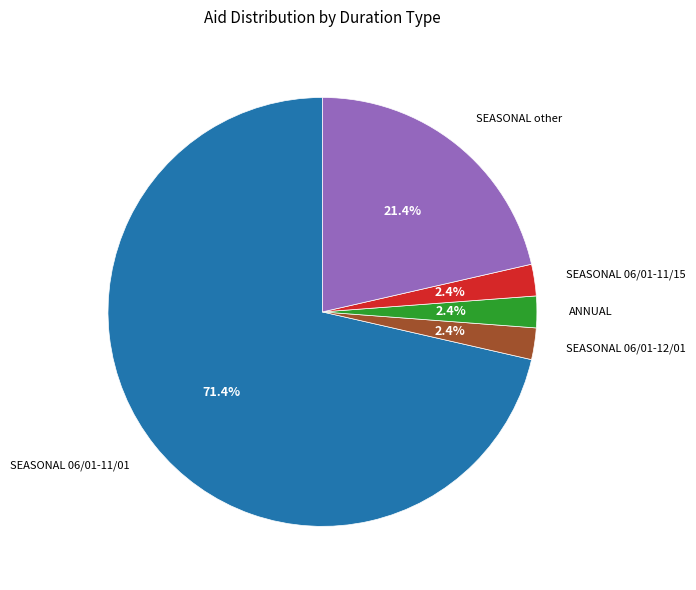

Does any single category account for the majority?

Yes